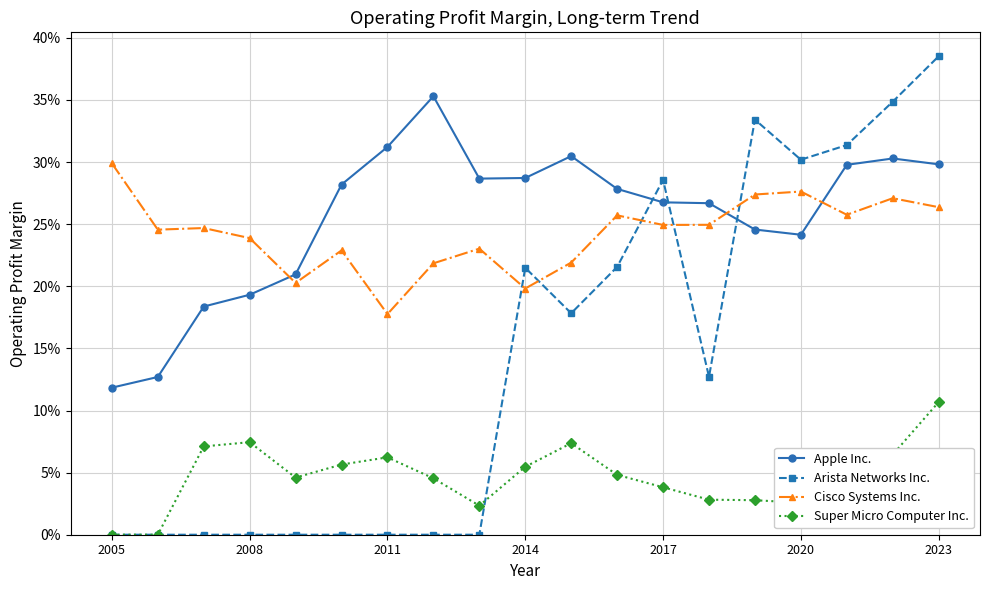

What is the value of the Arista Networks Inc. point at the 14th from the left?

0.1